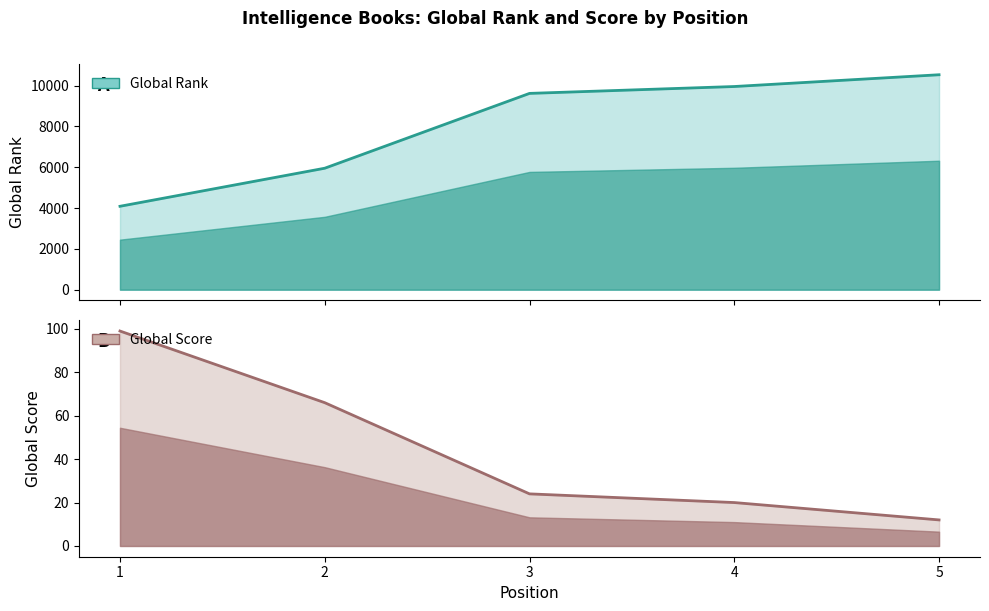

What is the minimum value shown in the chart?

12